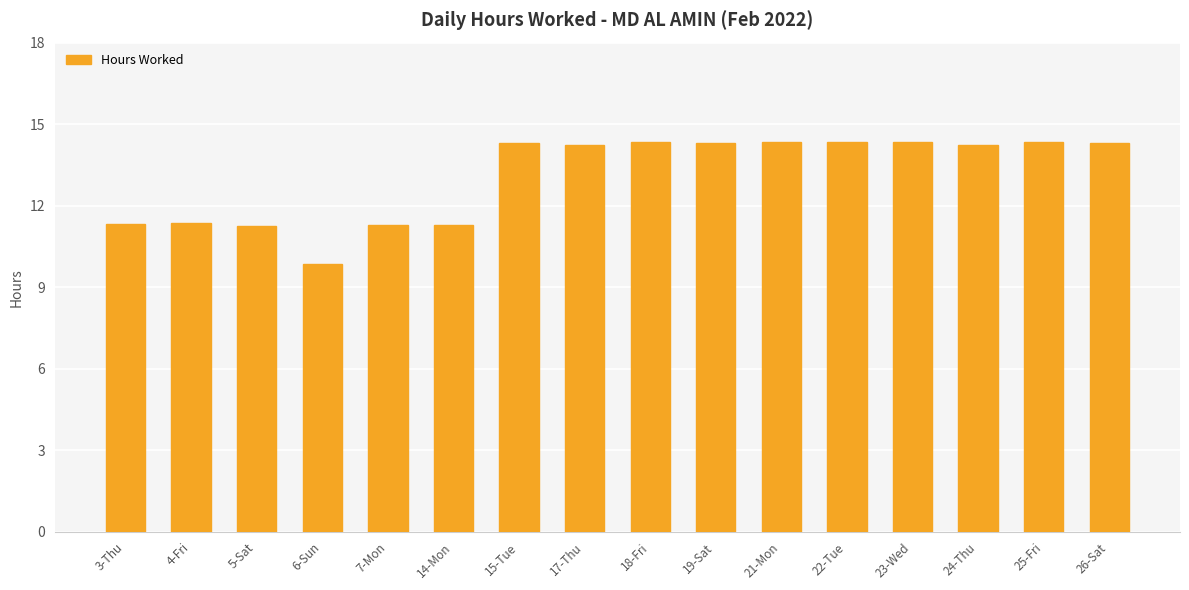

How many values exceed 14?

10